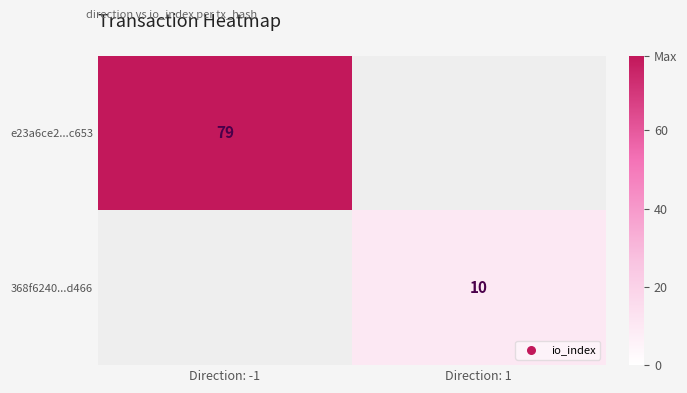

True or false: e23a6ce2...c653 has a value of 79 at Direction: -1.

True